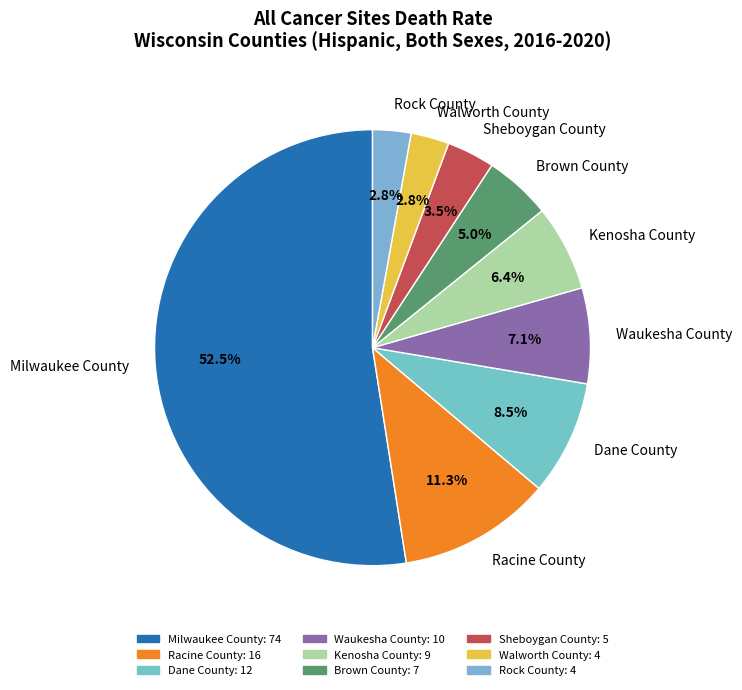

True or false: Milwaukee County accounts for 64% of the total.

False